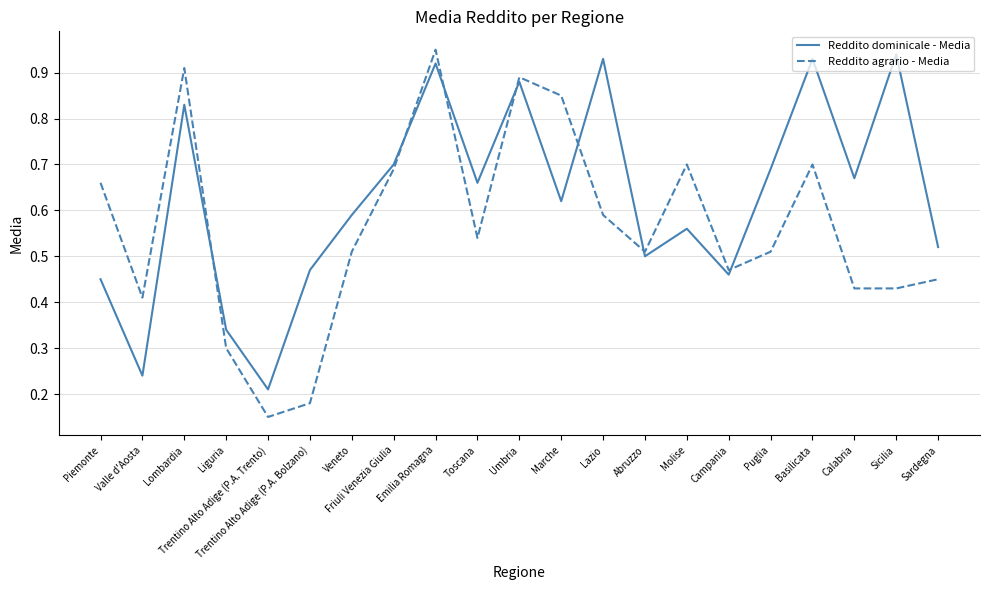

How many interior local peaks does the Reddito agrario - Media series have?

5